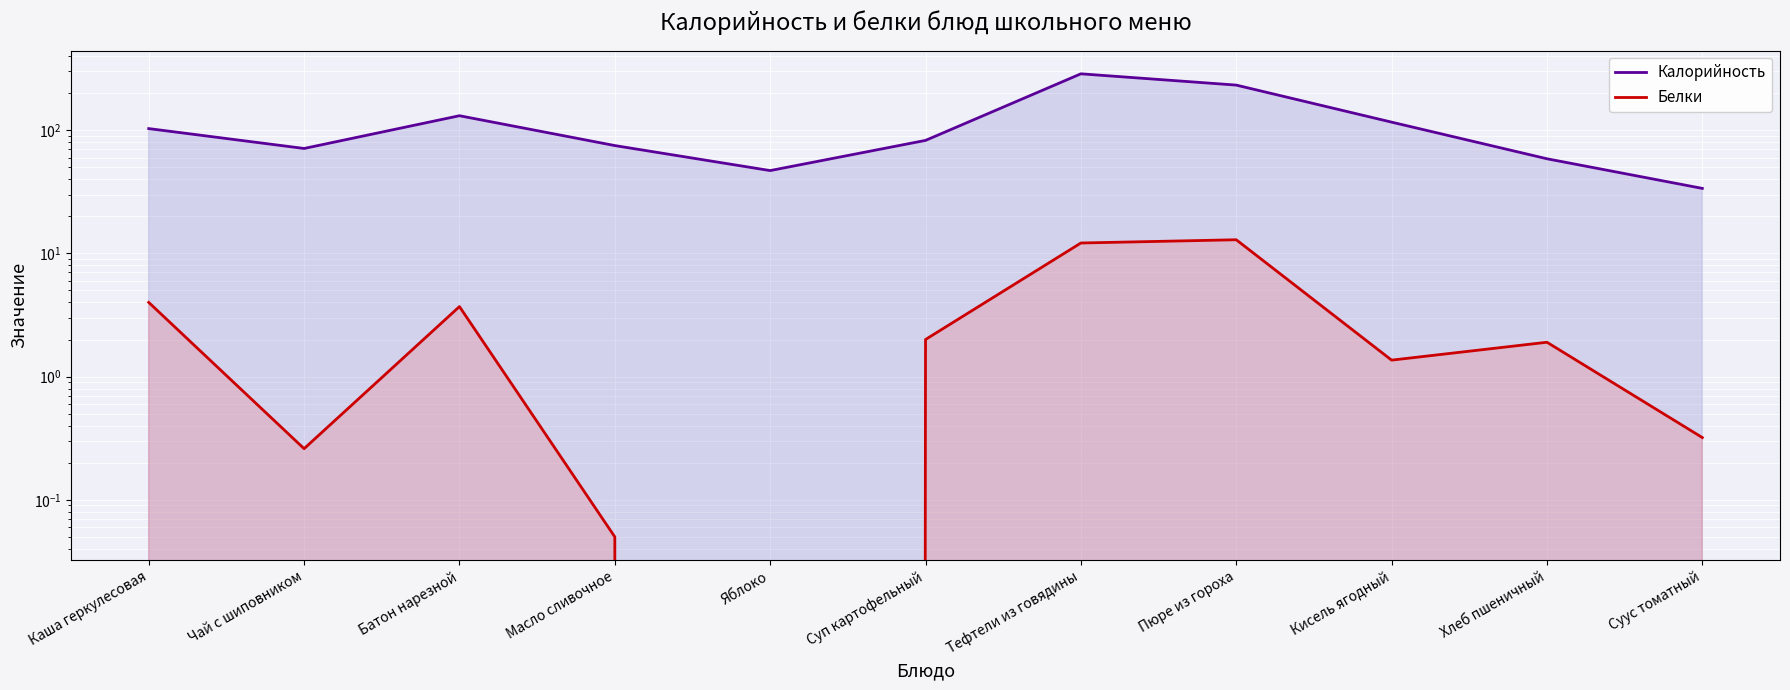

At which label is Белки closest to 6?

Каша геркулесовая